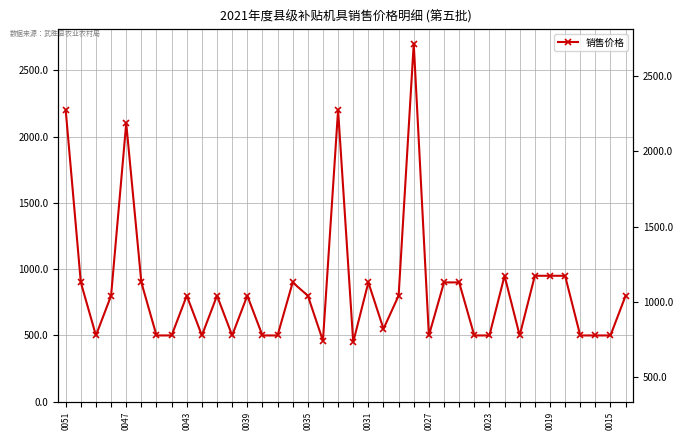

Where does the data first go above 800?

0051